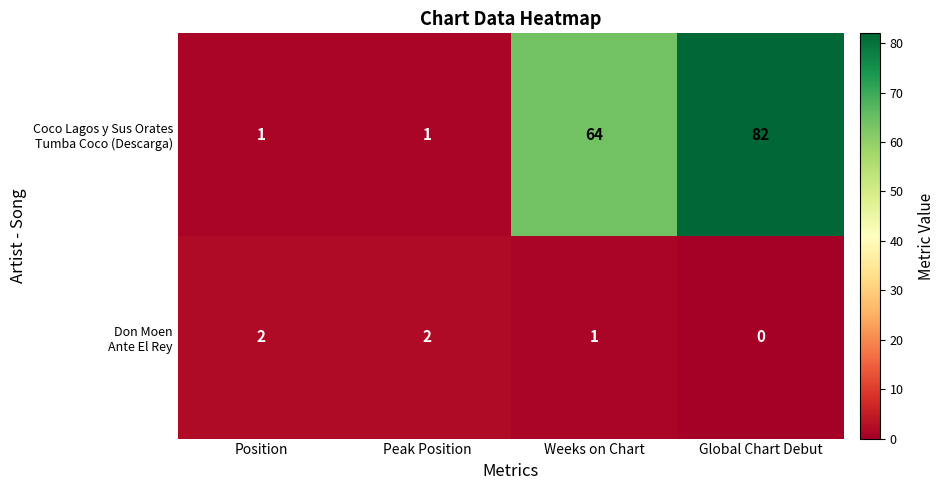

Count the number of data series in this chart.

2